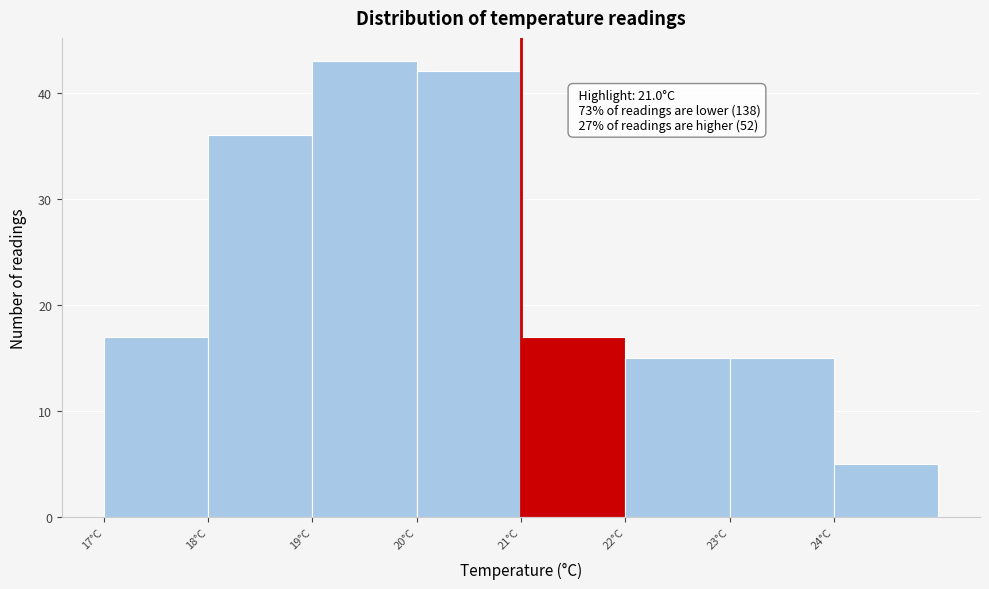

Which range on the x-axis has the tallest bar?

19 to 20